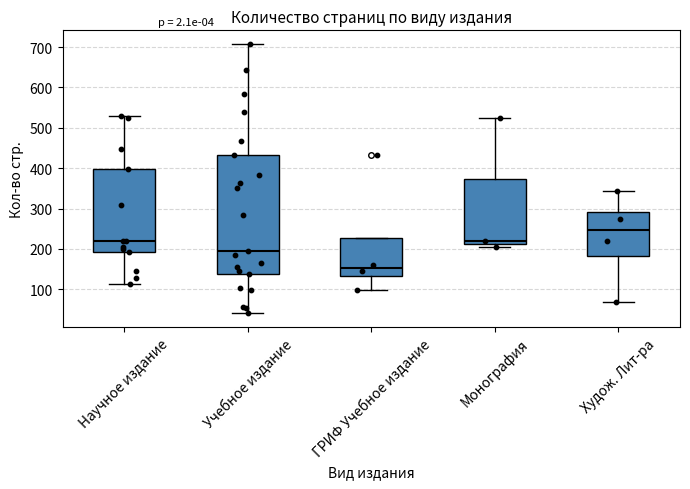

Comparing the boxes themselves (not the whiskers), which one is the tallest?

Учебное издание